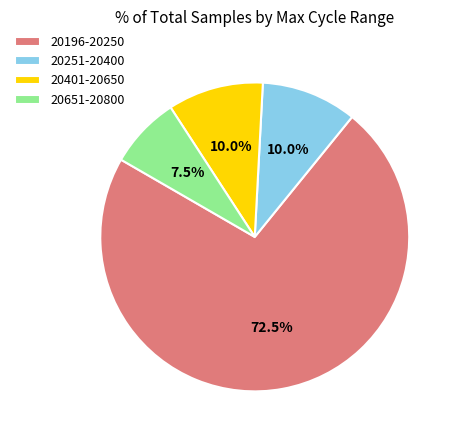

Is the sum of 20651-20800 and 20196-20250 greater than half?

Yes